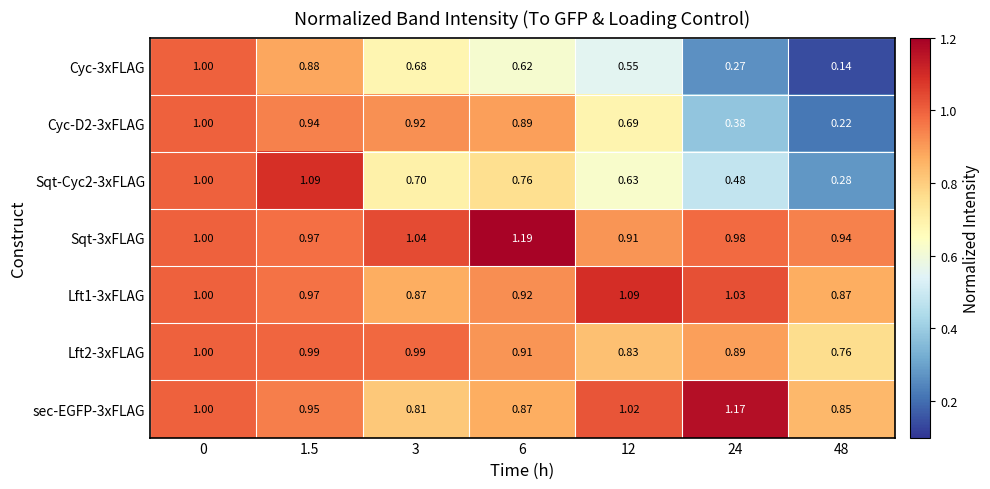

Is the value of Sqt-Cyc2-3xFLAG at 6 greater than the value of Cyc-3xFLAG at 1.5?

No